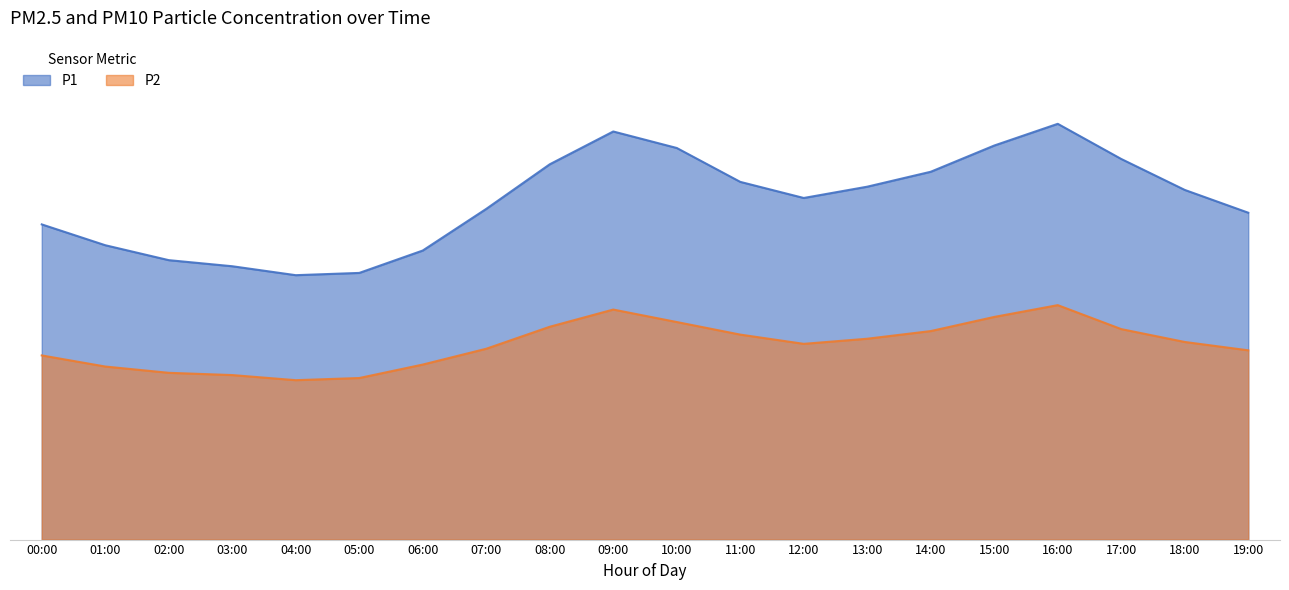

Where is the first local minimum for P1?

04:00